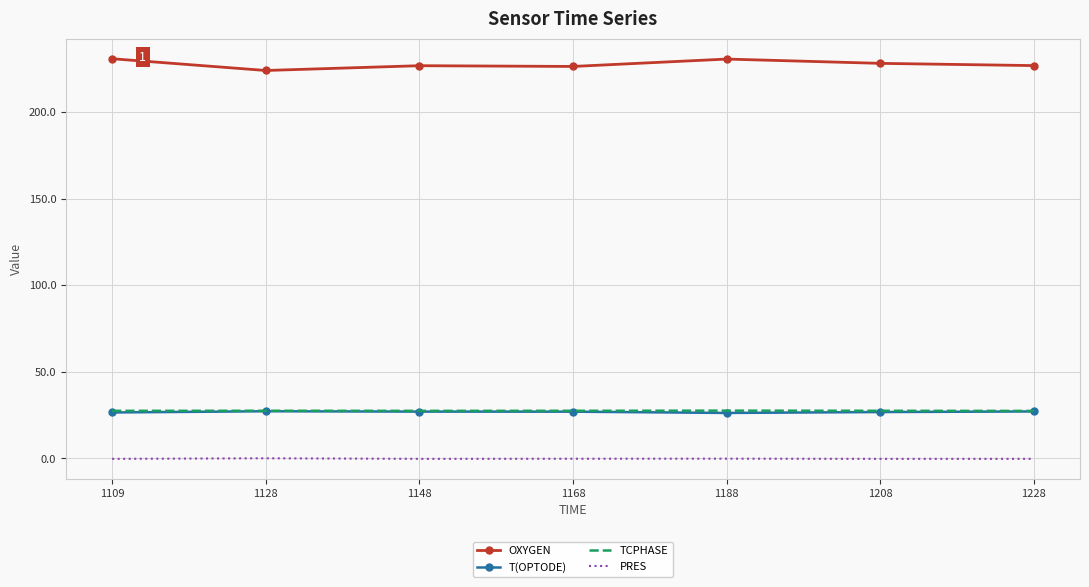

True or false: TCPHASE and PRES cross at least once.

False